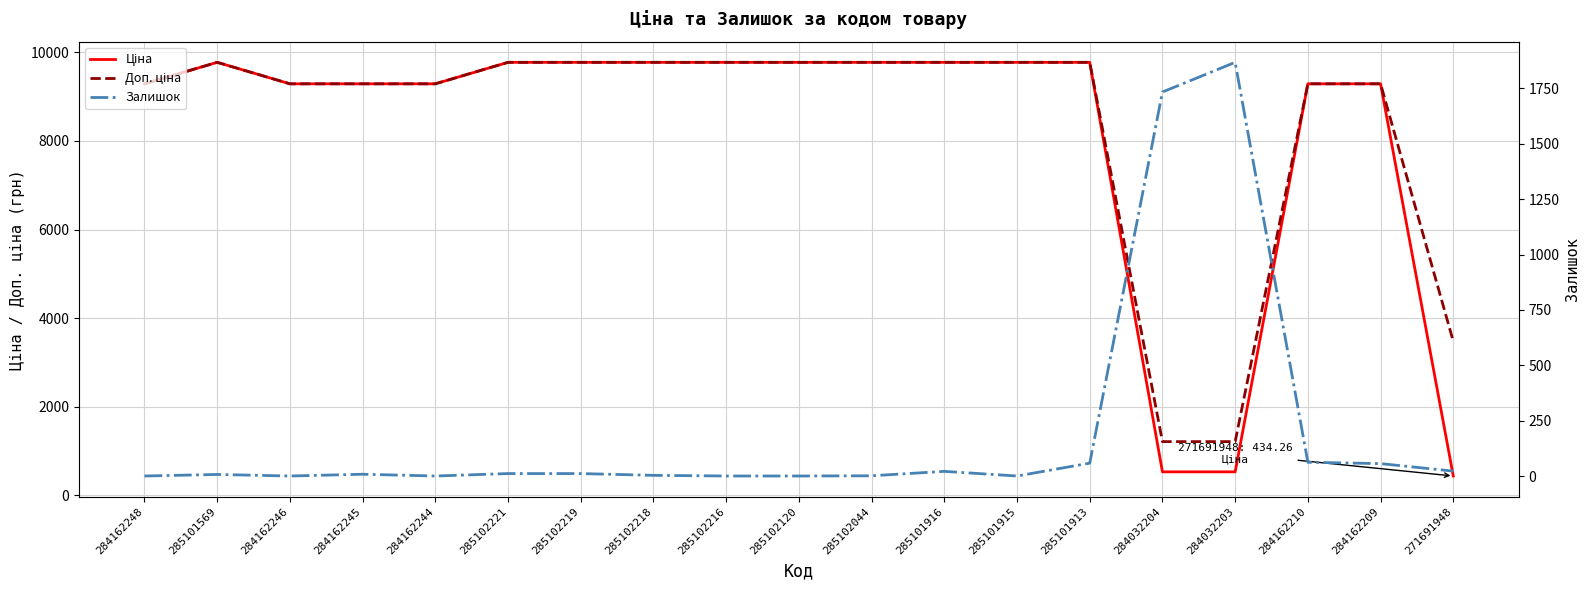

Is the value of Доп. ціна at 285102216 greater than the value of Ціна at 284162245?

Yes